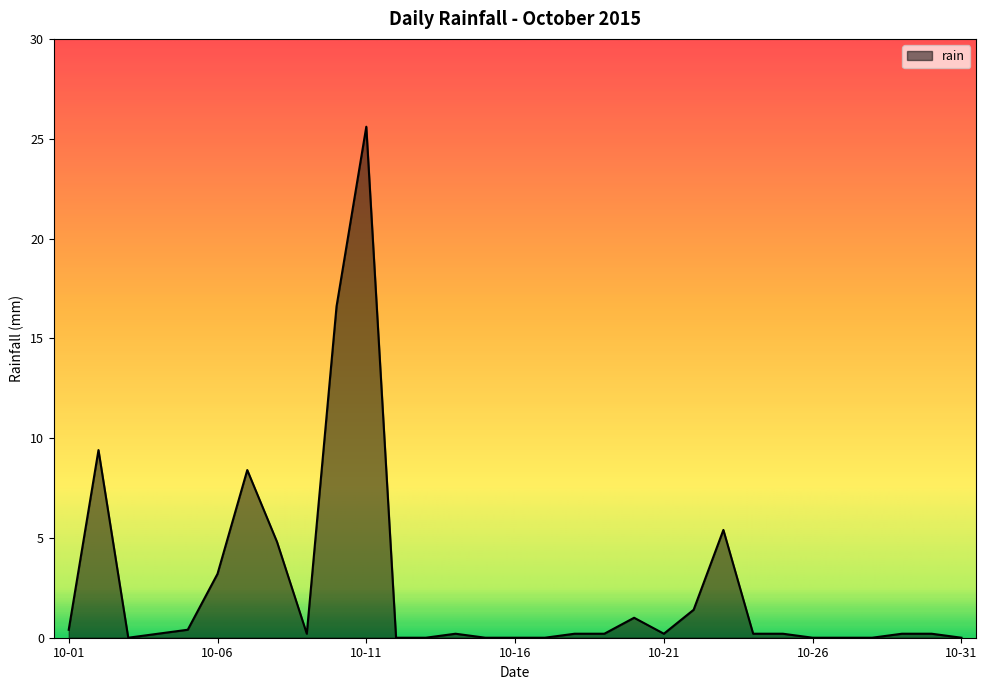

What is the difference between the maximum and minimum values?

25.6